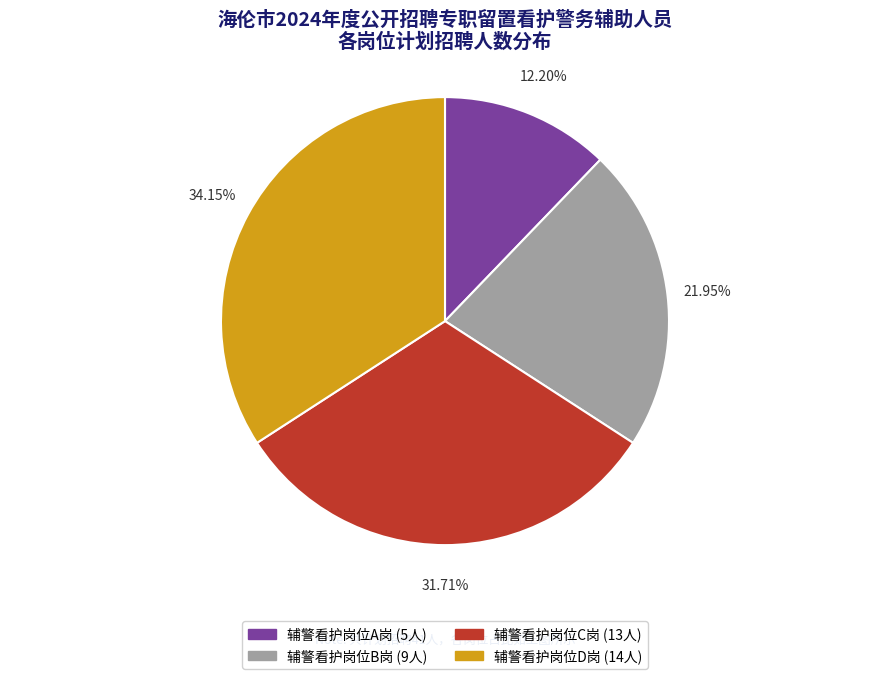

True or false: 辅警看护岗位A岗 accounts for 1% of the total.

False